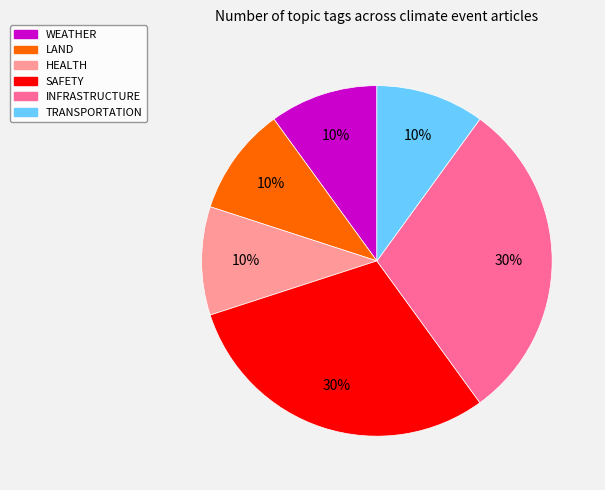

To the nearest percent, what is the average slice percentage?

17%